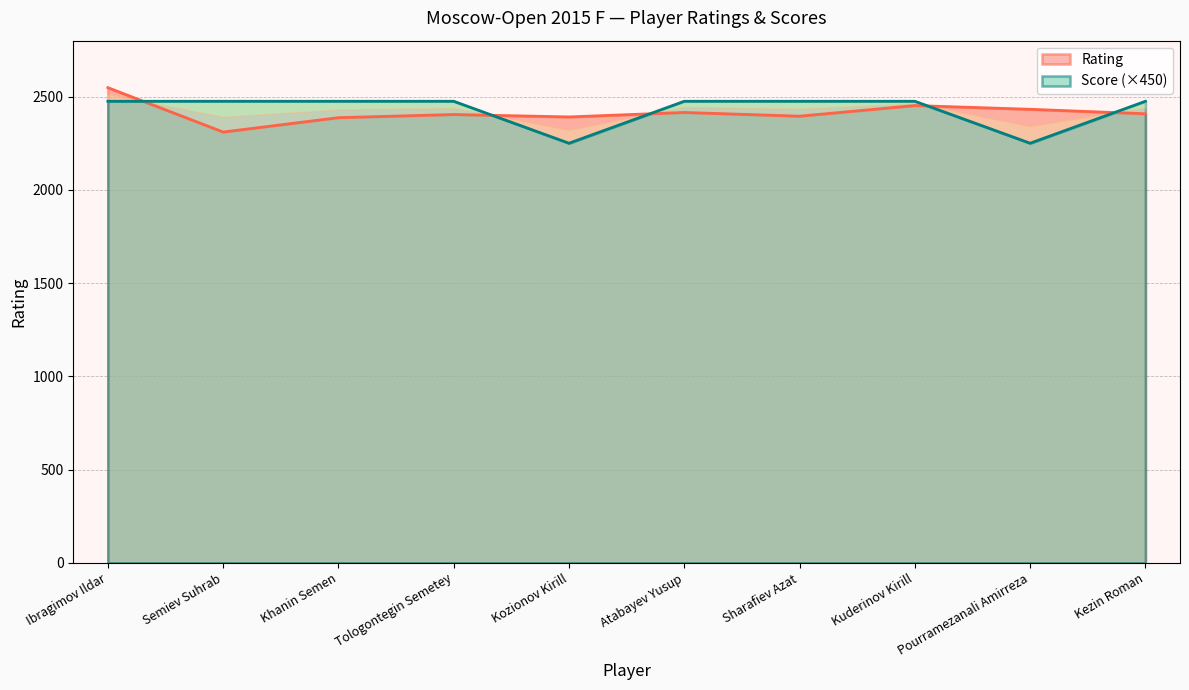

True or false: Rating and Score cross at least once.

True